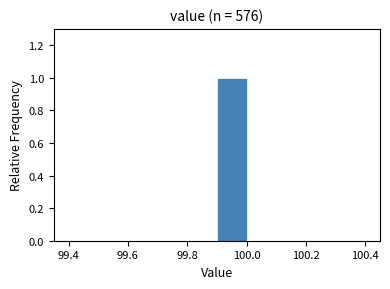

Reading left to right, list every bar in this chart as the range it spans on the x-axis followed by its height. The values are not printed on the chart, so give them approximately, as read against the axis.

99.4 to 99.5: 0
99.5 to 99.6: 0
99.6 to 99.7: 0
99.7 to 99.8: 0
99.8 to 99.9: 0
99.9 to 100.0: 1
100.0 to 100.1: 0
100.1 to 100.2: 0
100.2 to 100.3: 0
100.3 to 100.4: 0